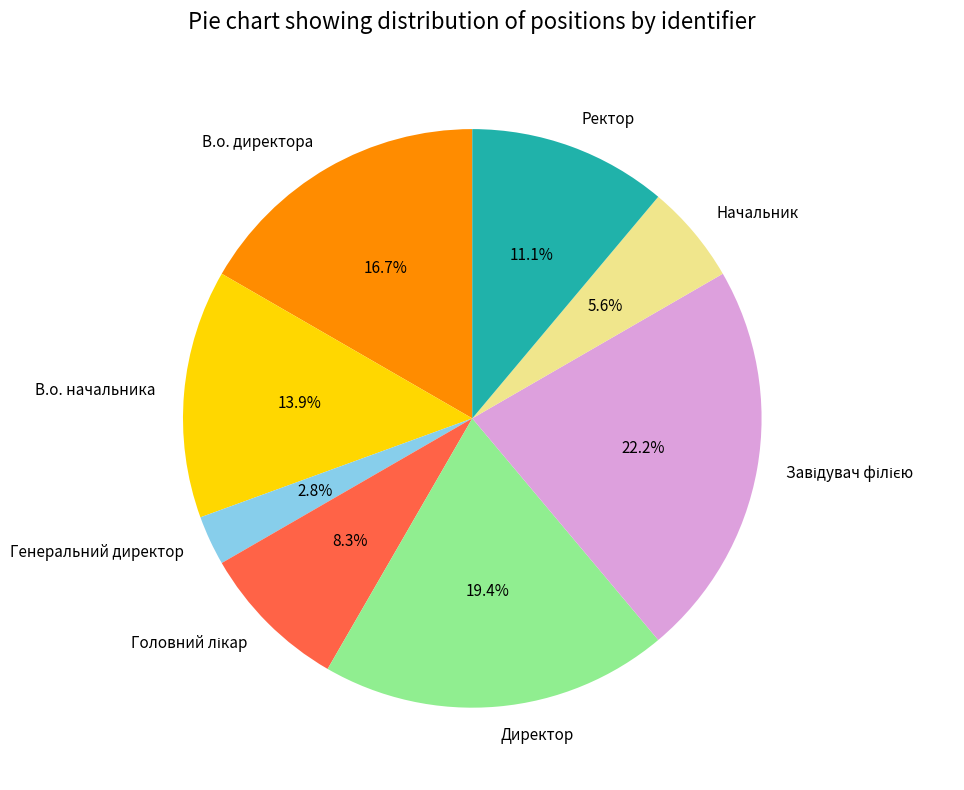

Which has a higher value, В.о. директора or Начальник?

В.о. директора